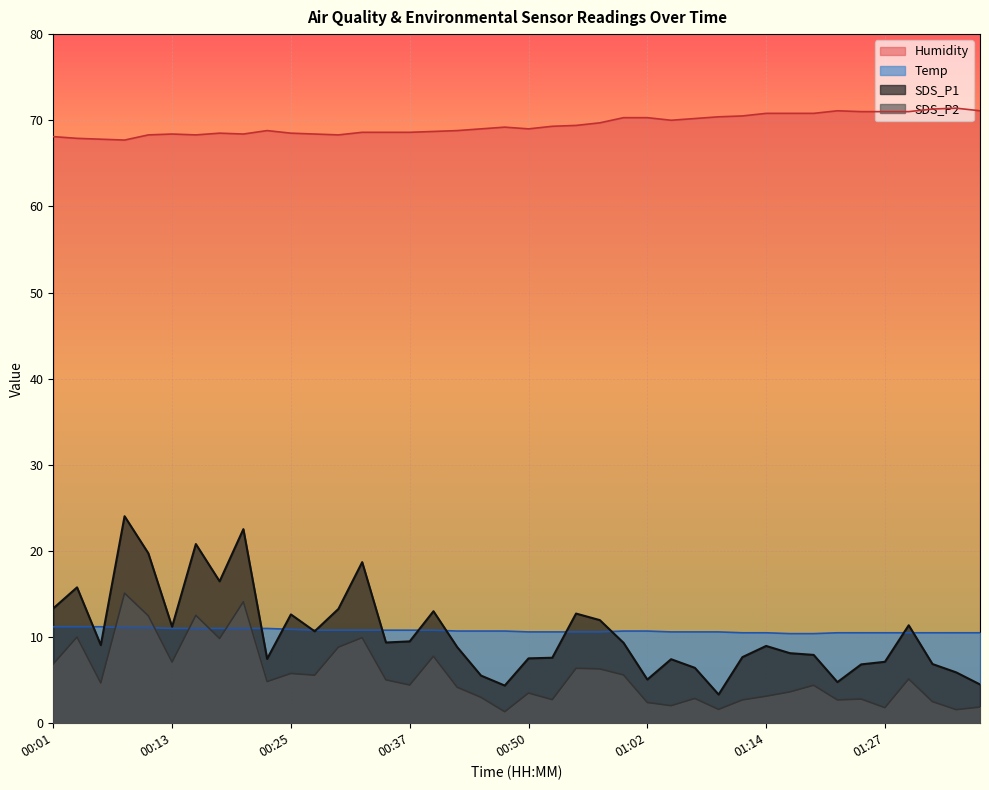

How many times do SDS_P2 and Temp cross each other?

6